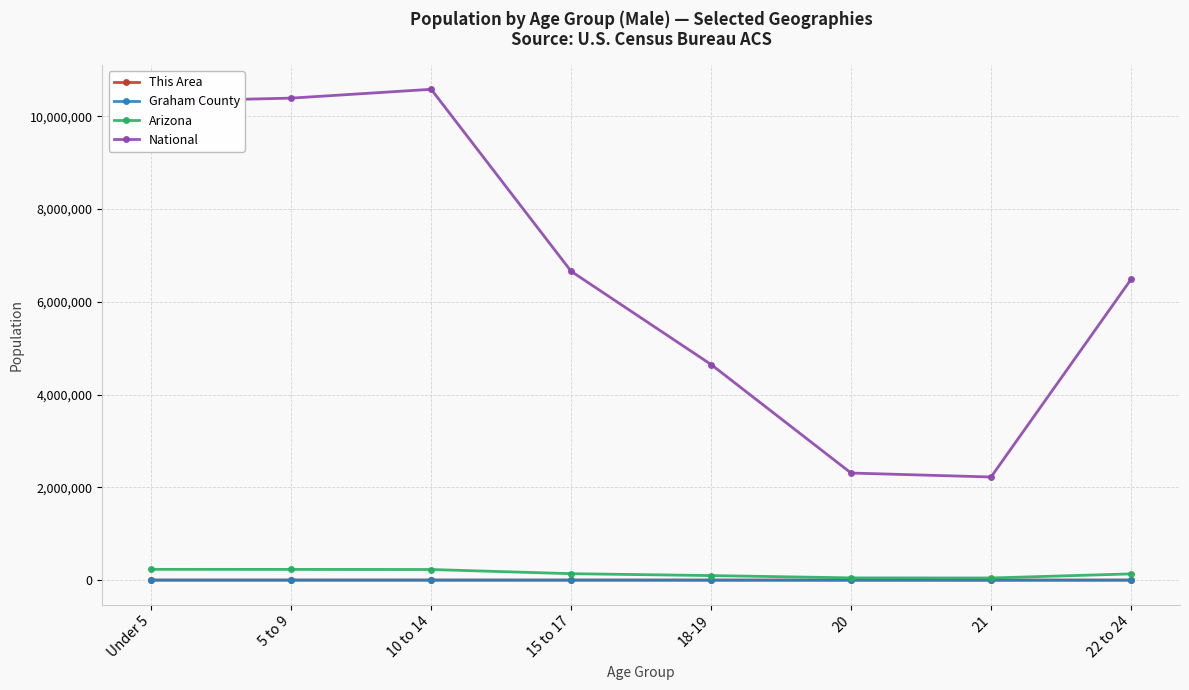

At how many categories does at least one series exceed 2877387?

6